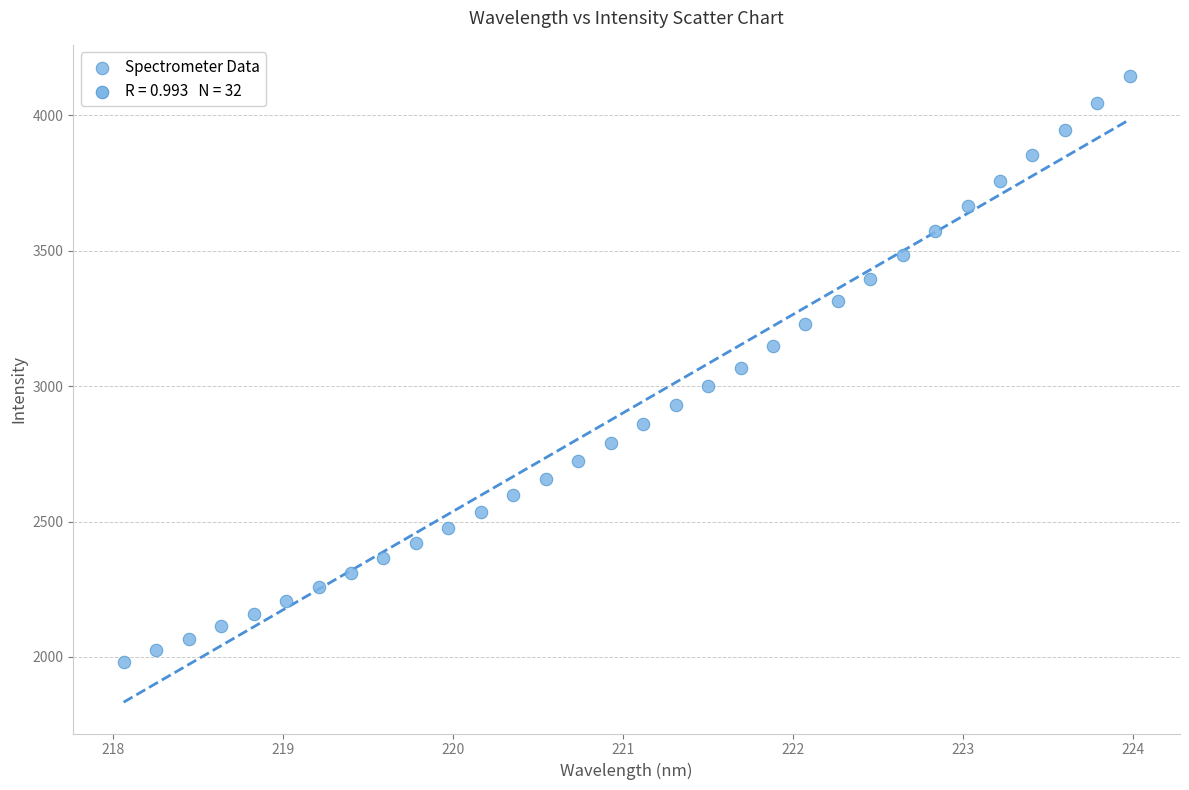

What is the range of X values (max minus min)?

5.9